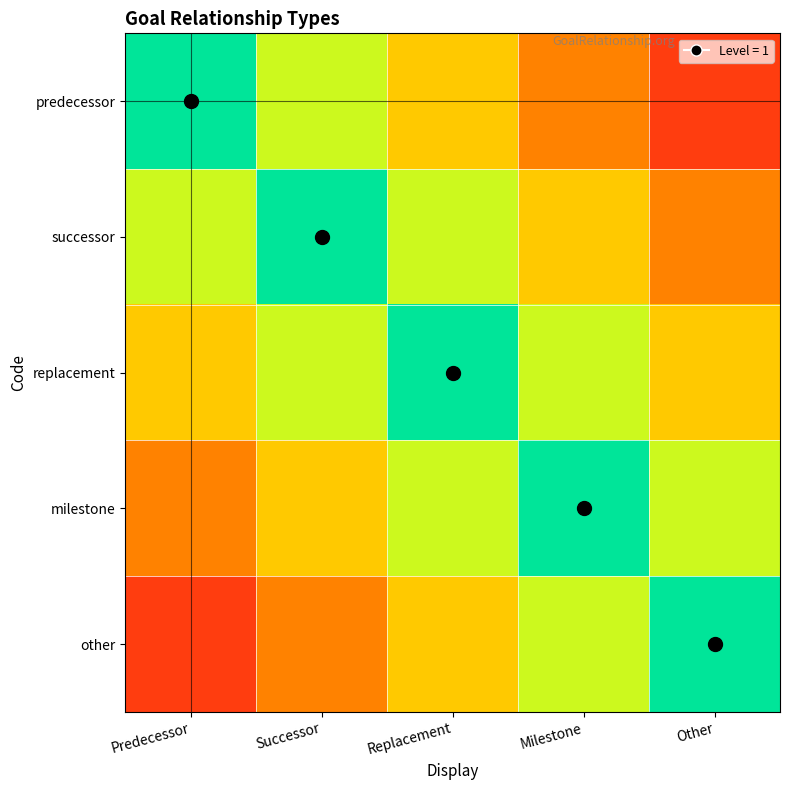

What is the spread (max minus min) of values at Milestone?

0.6